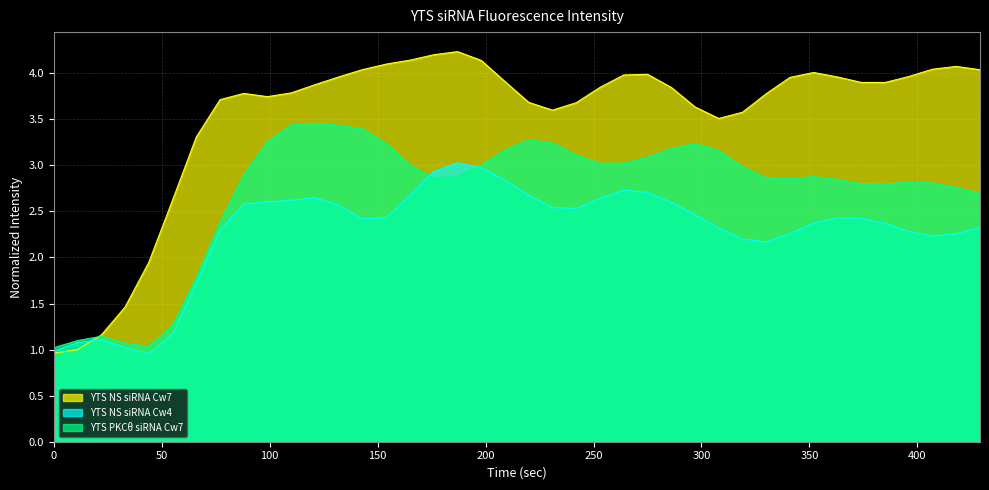

Rank the categories by YTS NS siRNA Cw4 value from lowest to highest.

44, 0, 33, 11, 22, 55, 66, 330, 319, 407, 418, 341, 396, 77, 308, 429, 385, 352, 143, 374, 363, 154, 297, 242, 231, 132, 88, 286, 99, 110, 253, 121, 220, 165, 275, 264, 209, 176, 198, 187